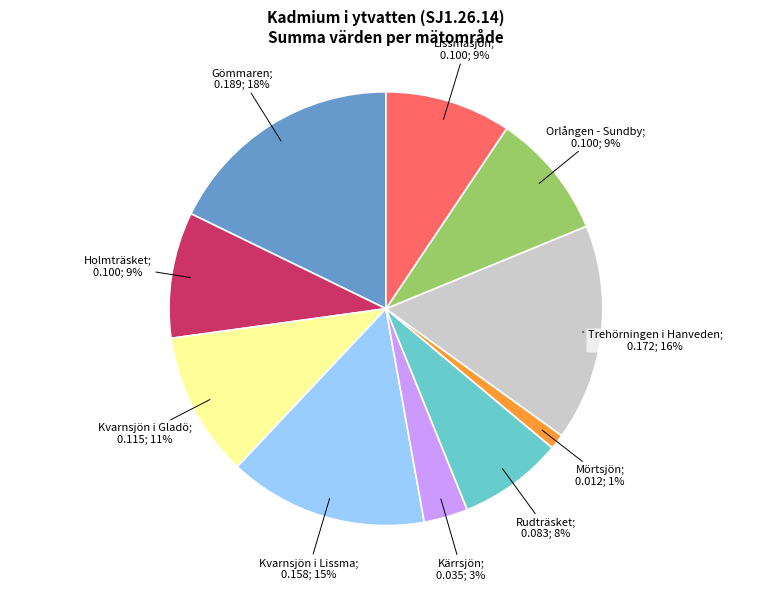

To the nearest percent, what is the difference between the largest and smallest slice percentages?

17%